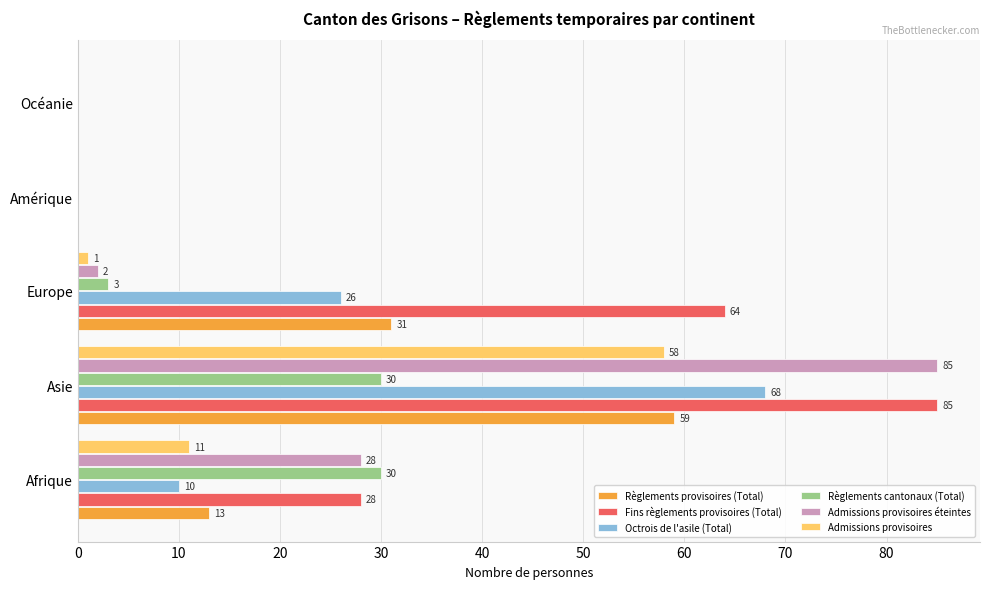

What is the maximum value for Admissions provisoires?

58